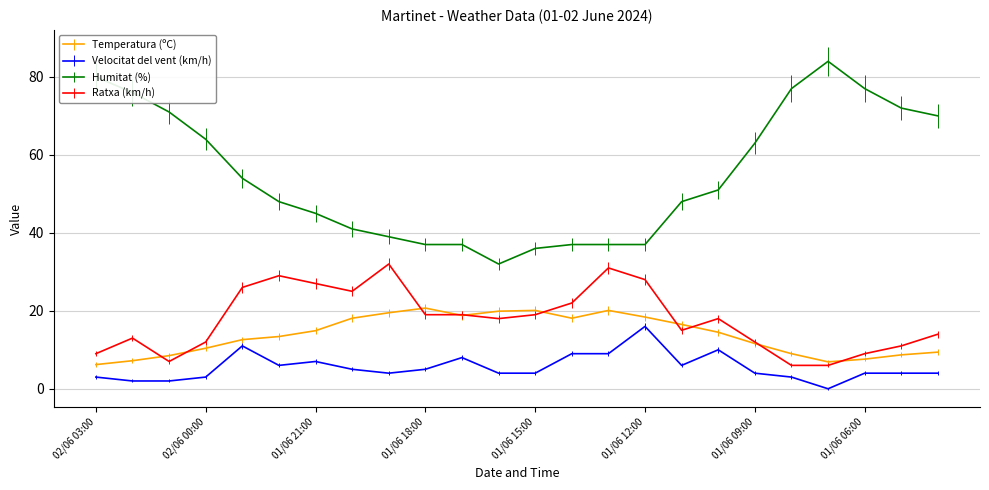

Which series has the largest total across all categories?

Humitat (%)